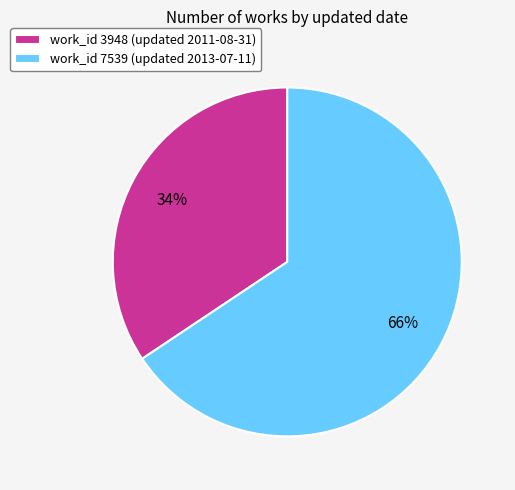

Count the number of slices in the pie.

2